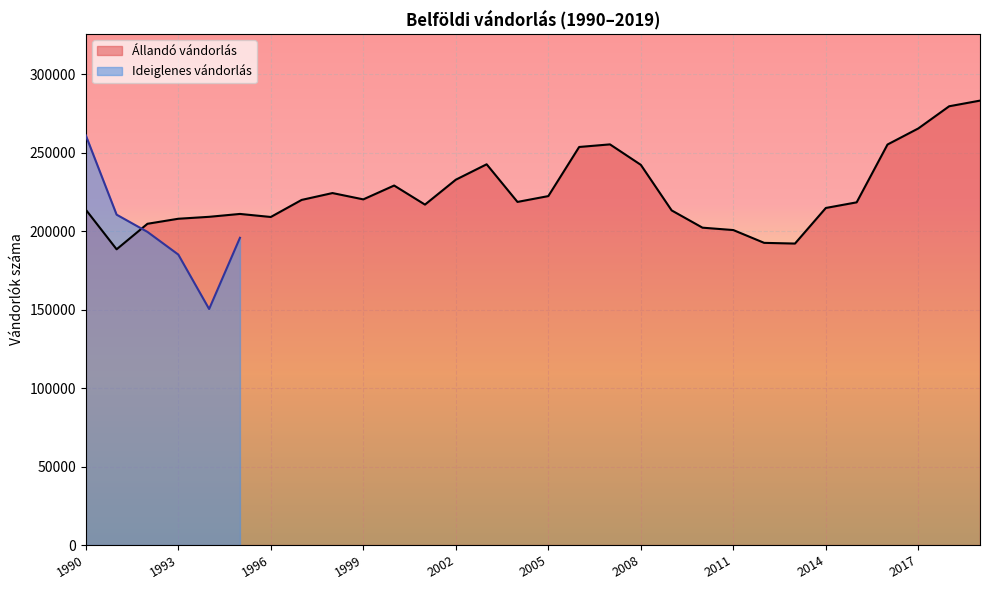

Where does the data first go above 218567?

1997